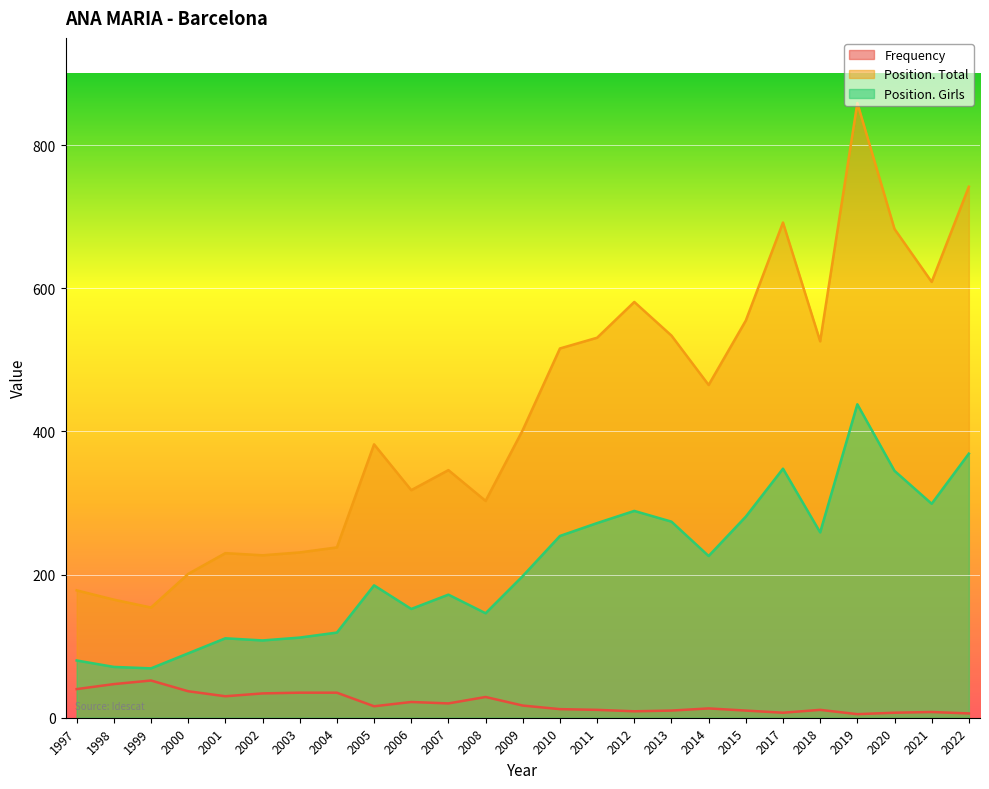

What is the approximate value of Position. Total at 2006?

318